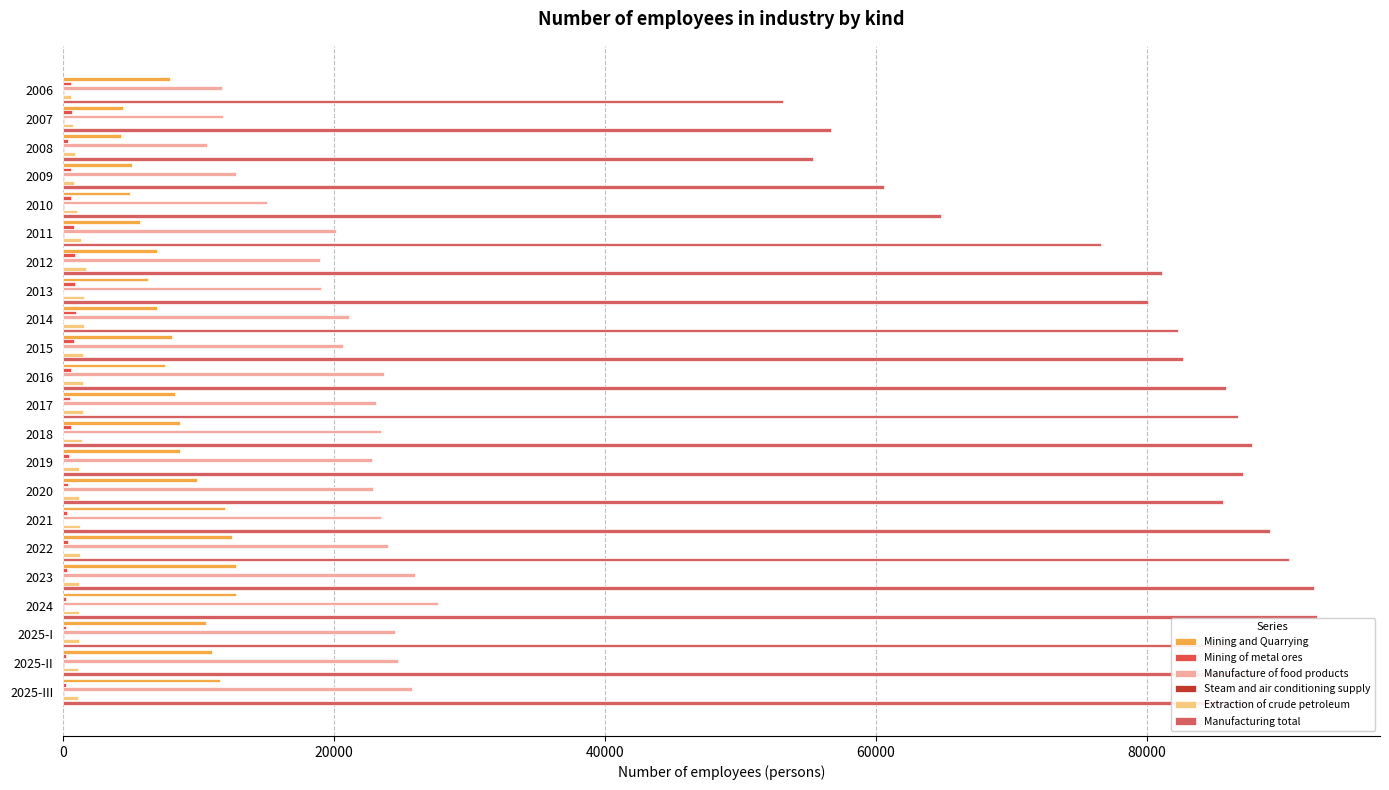

What is the value of the Steam and air conditioning supply bar at the 20th from the left?

63